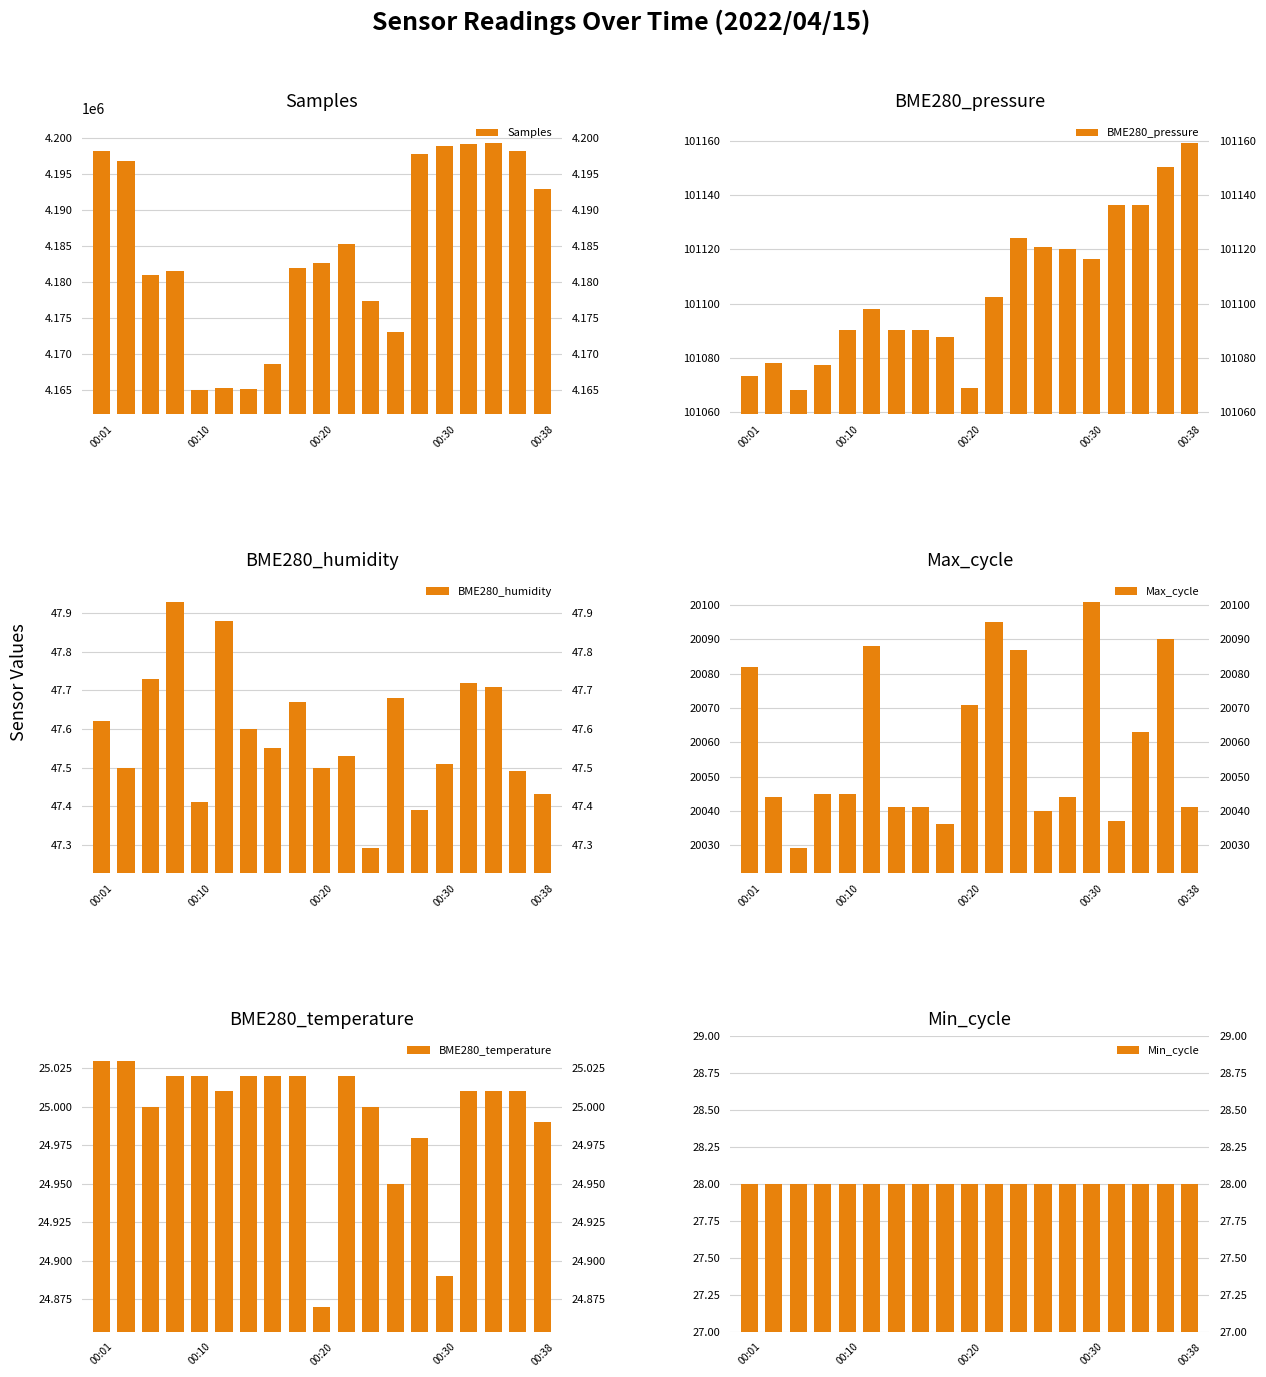

Which series has the largest total across all categories?

Samples